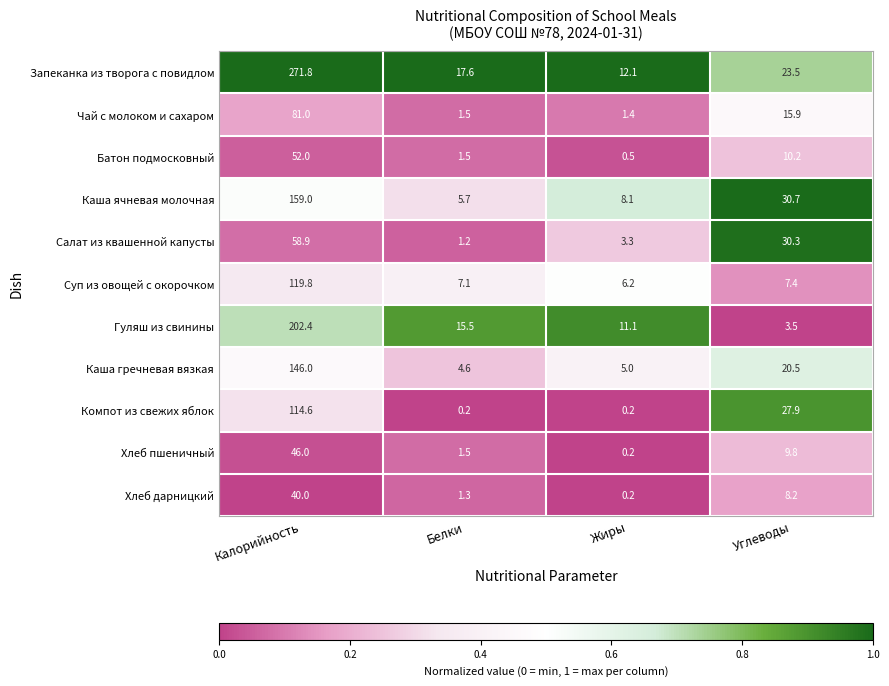

Which series has the largest range (max minus min)?

Запеканка из творога с повидлом